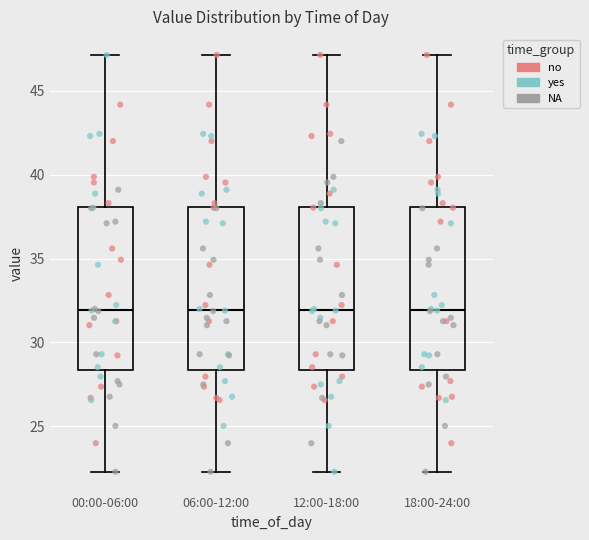

Where does the lower whisker of the box for 00:00-06:00 end on the y-axis? The values are not printed on the chart, so give them approximately, as read against the axis.

22.5